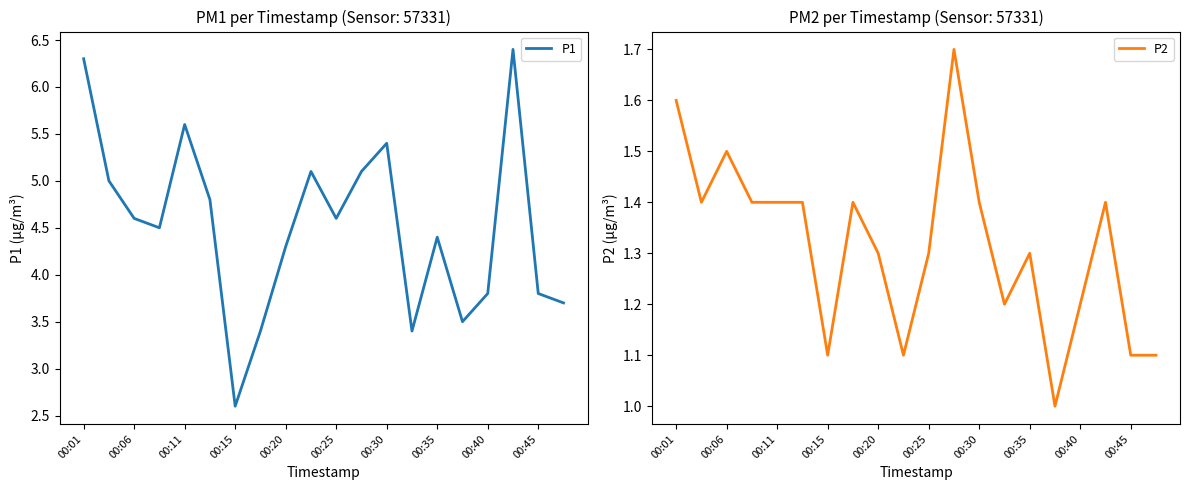

In P1, how many points are higher than both neighbors (excluding endpoints)?

5